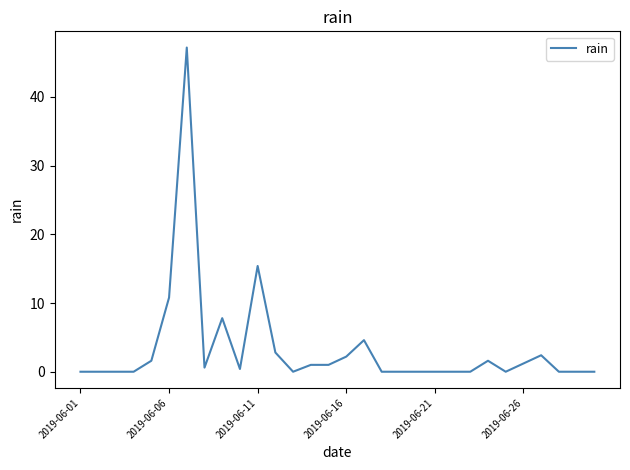

What is the difference between the maximum and minimum values?

47.2